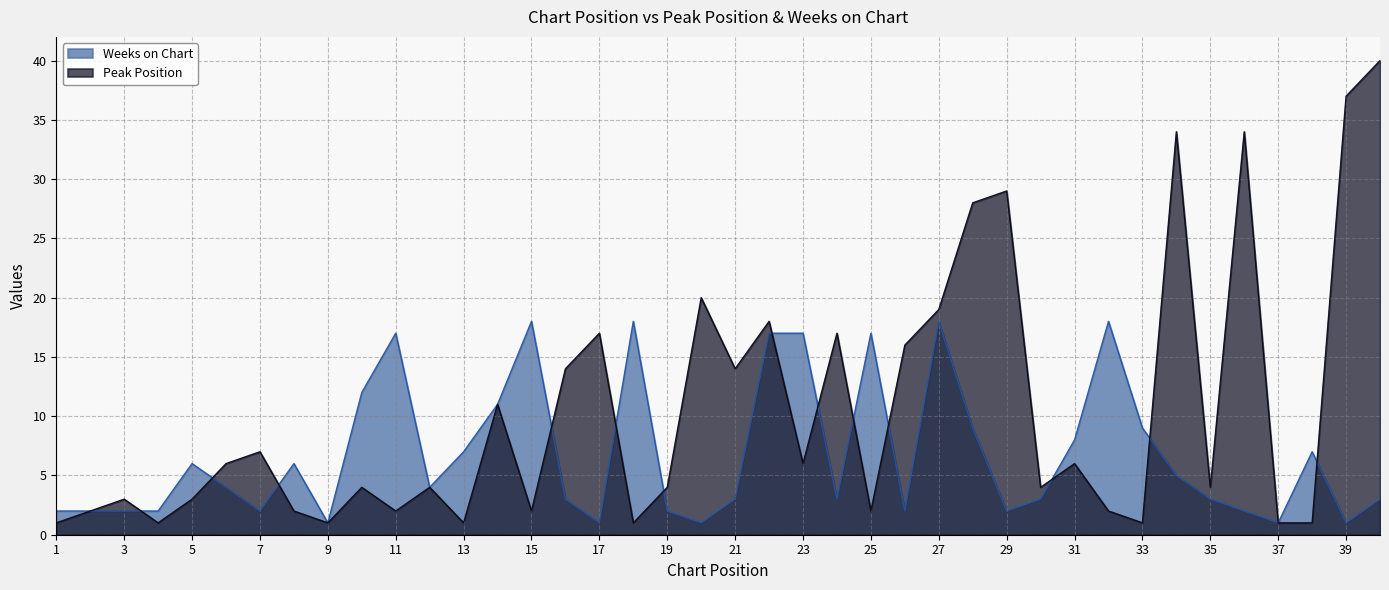

What is the value of the Weeks on Chart point at the 29th from the left?

2